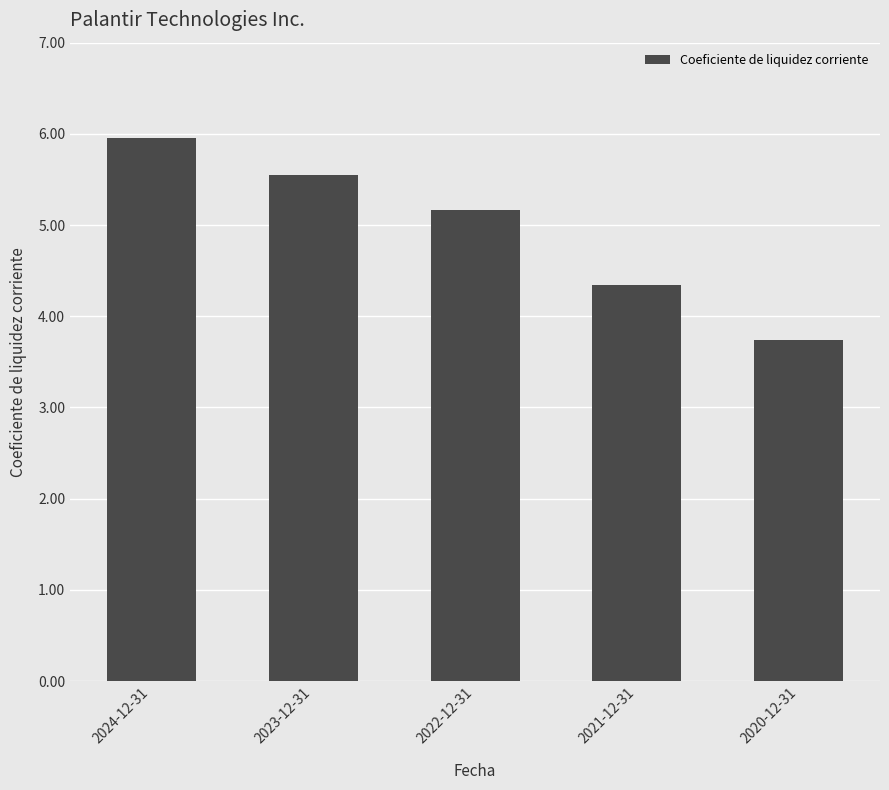

What is the minimum value shown in the chart?

3.7